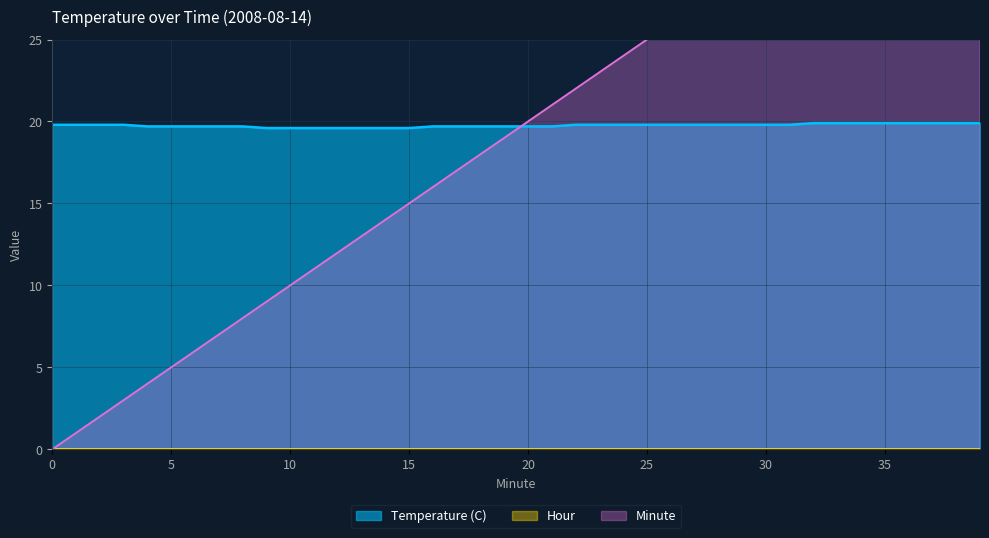

Between which two adjacent categories do Minute and Temperature (C) first intersect?

19 and 20